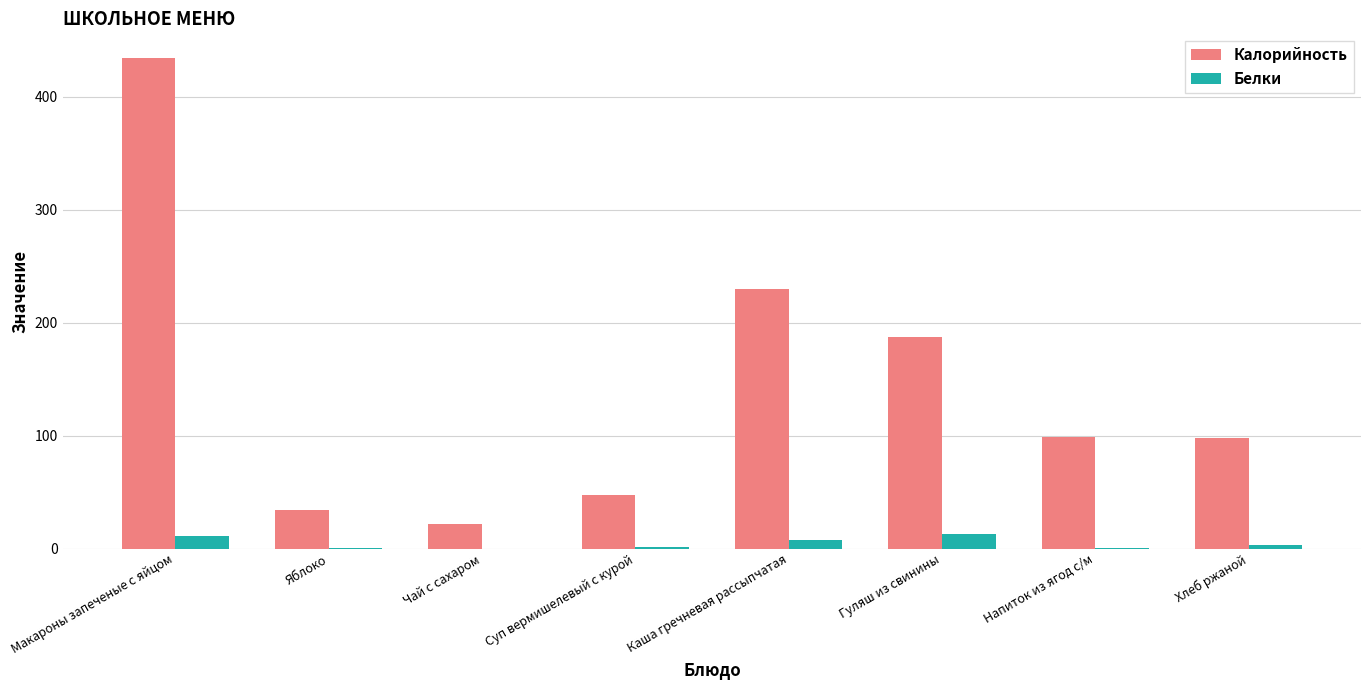

What is the sum of all Белки values?

36.8